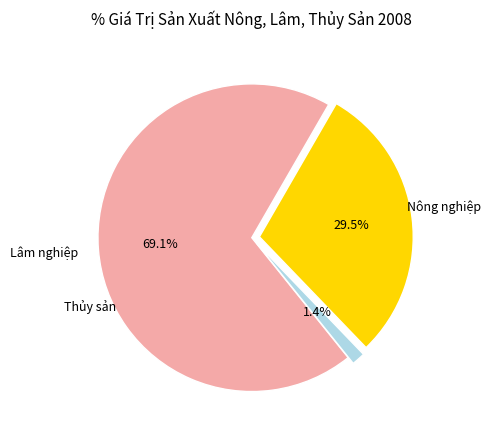

Which slice is the smallest?

Lâm nghiệp